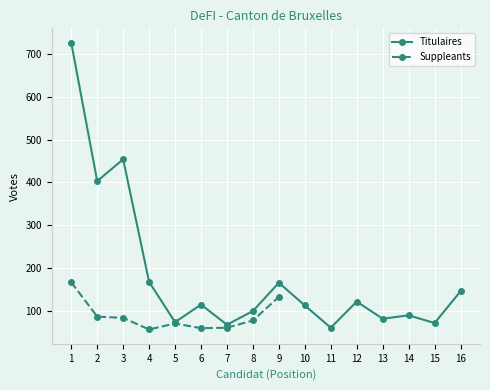

At which category does the data reach its first local peak?

3